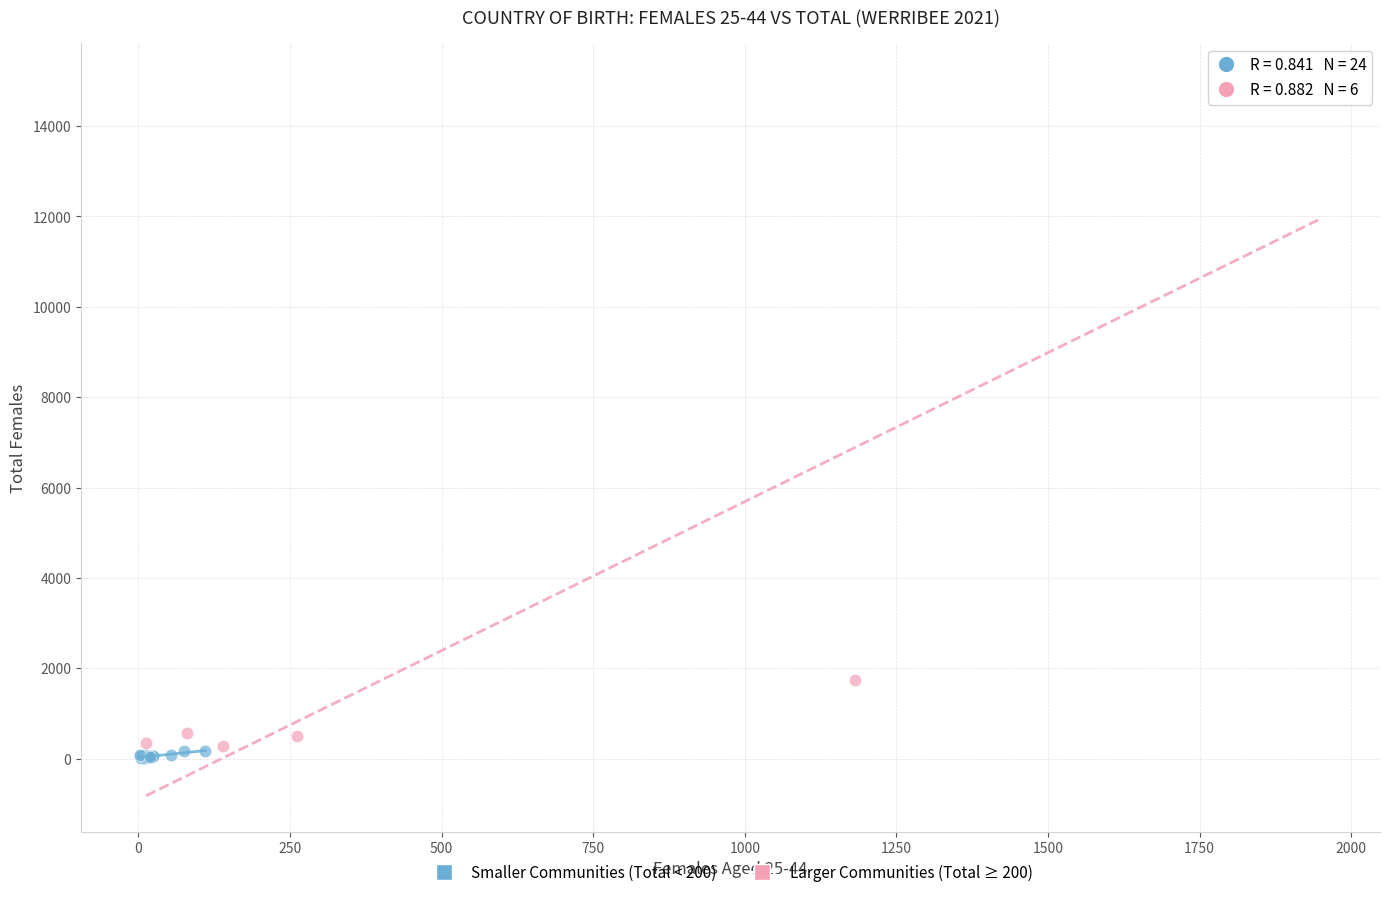

Which series contains the highest Y value?

Larger Communities (Total ≥ 200)